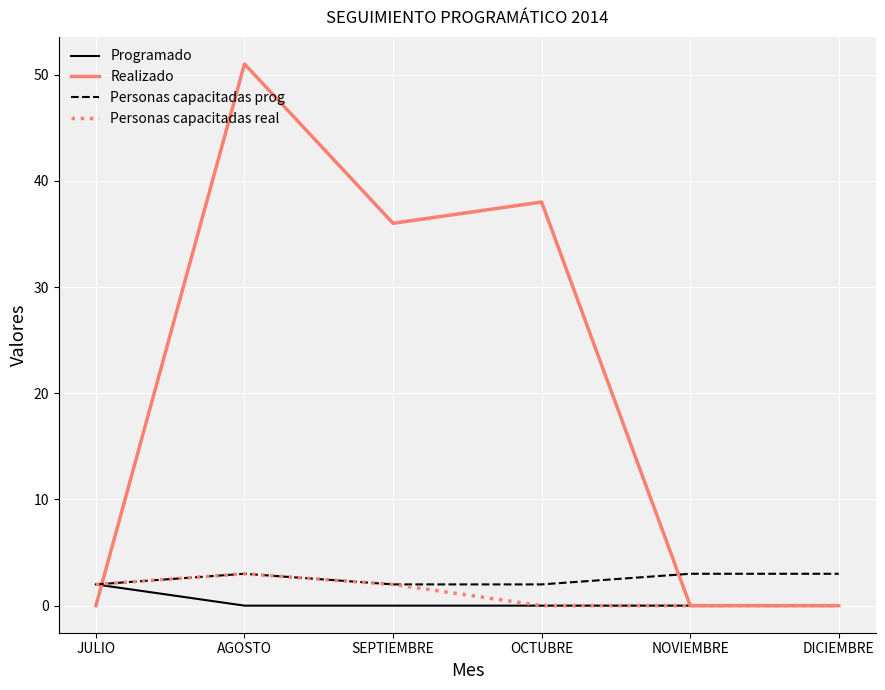

At which category does Personas capacitadas prog reach its first local peak?

AGOSTO